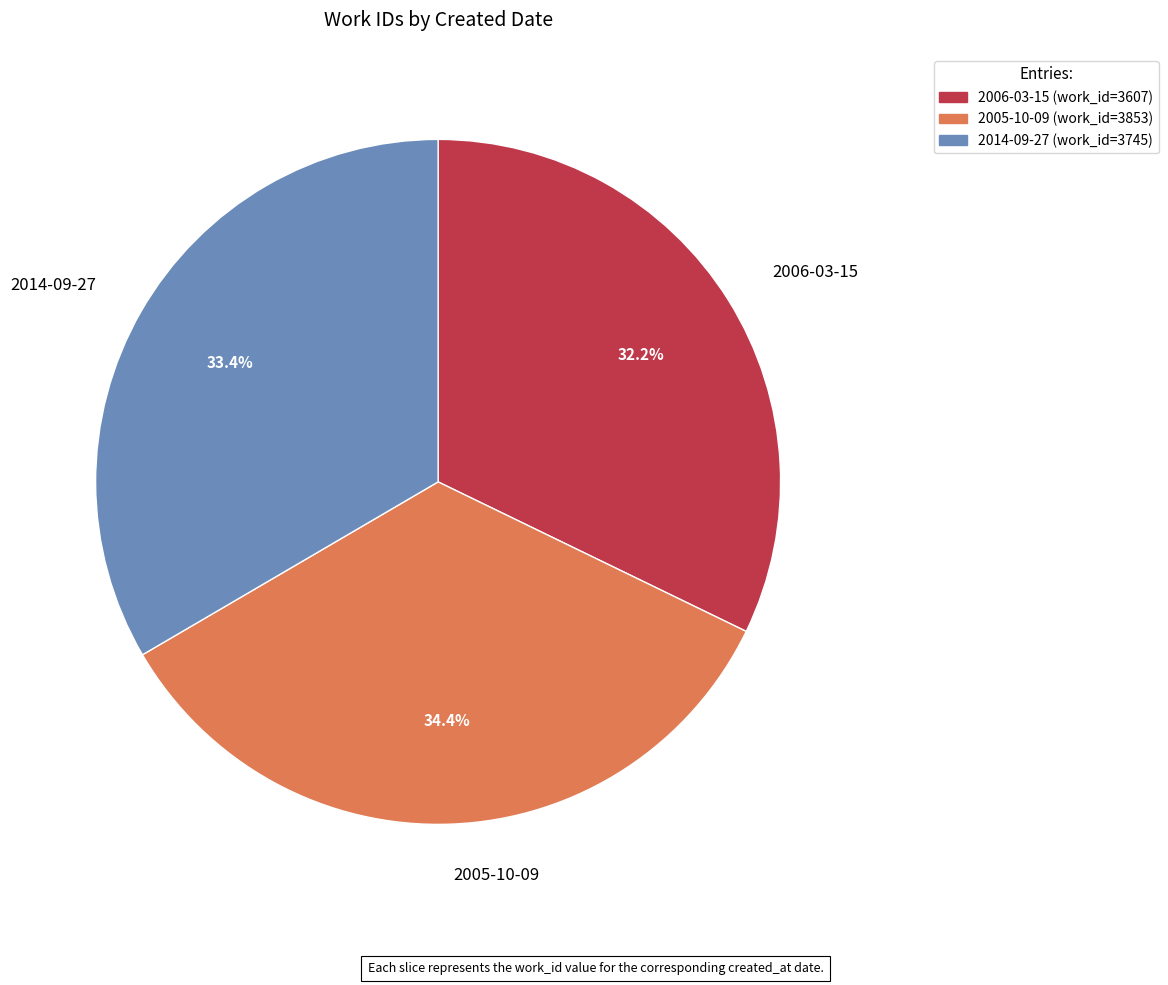

Is 2014-09-27 the majority of the pie?

No